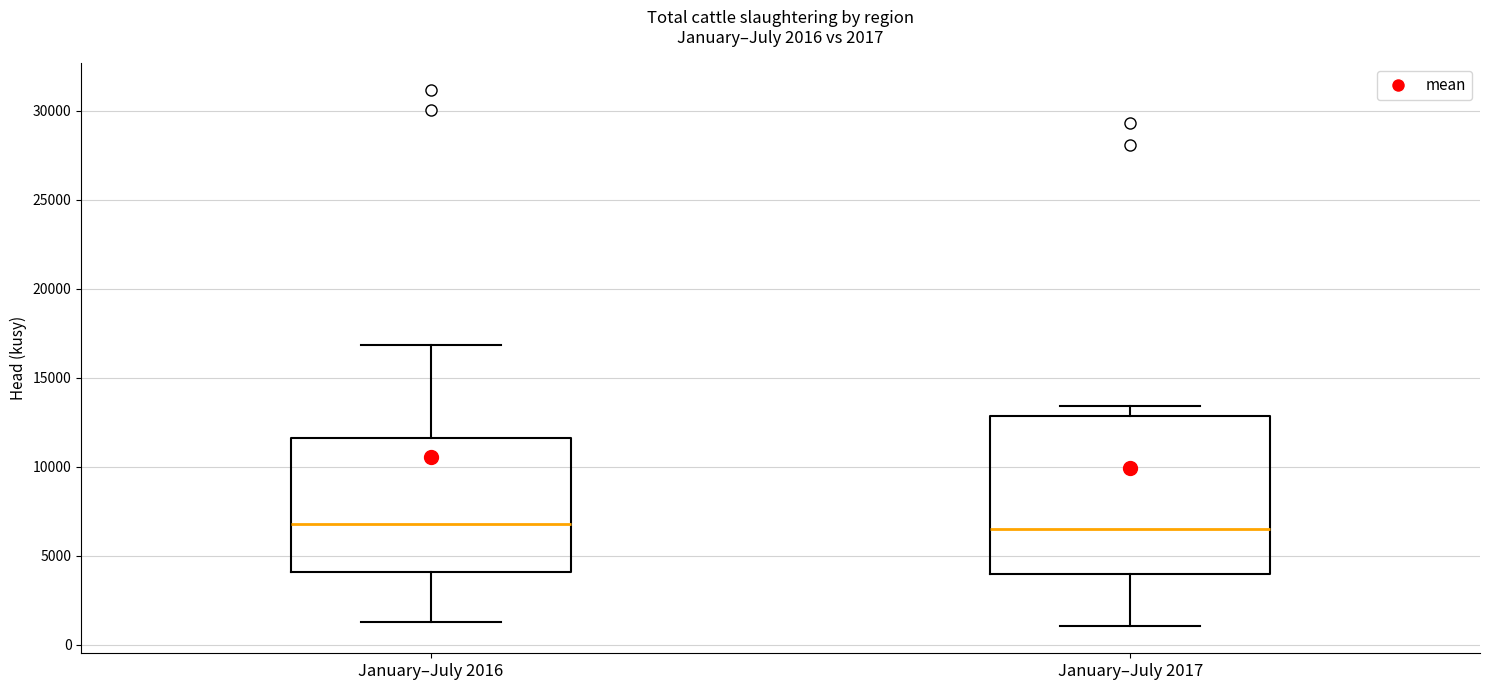

Which box is the tallest, from its lower edge to its upper edge?

January–July 2017